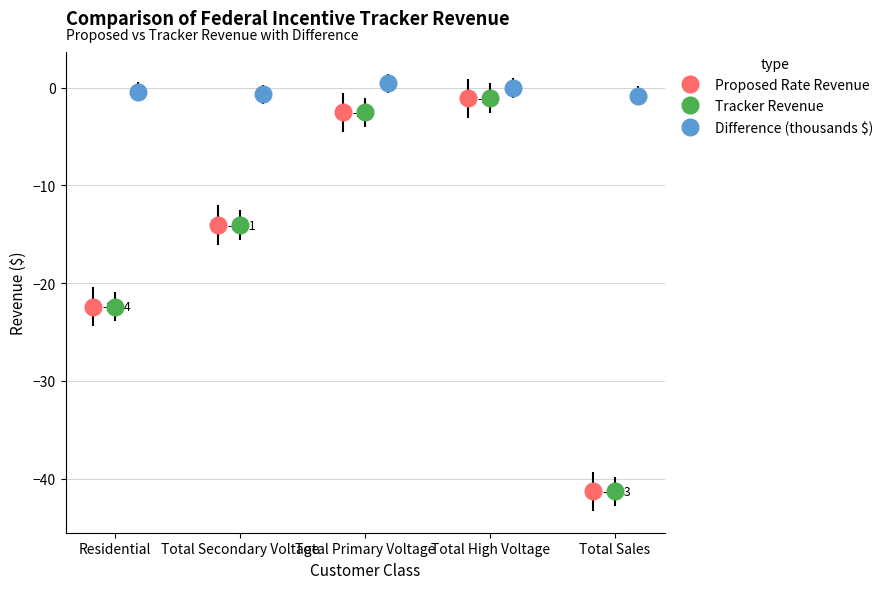

What is the lowest value of the Proposed Rate Revenue series?

-41.3